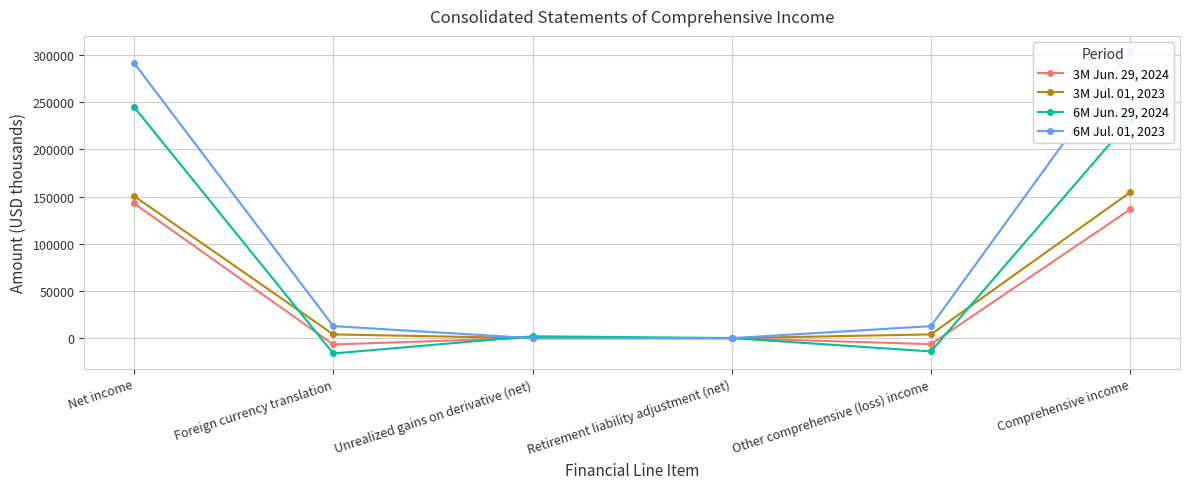

After their last crossing, which series has the higher values: 6M Jun. 29, 2024 or 3M Jul. 01, 2023?

6M Jun. 29, 2024